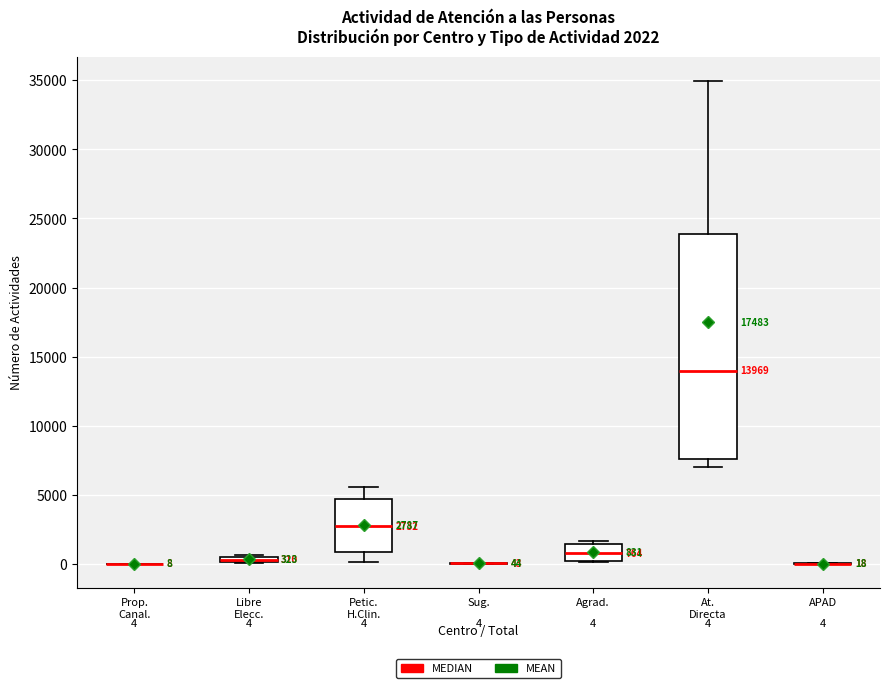

Which box is the tallest, from its lower edge to its upper edge?

At. Directa